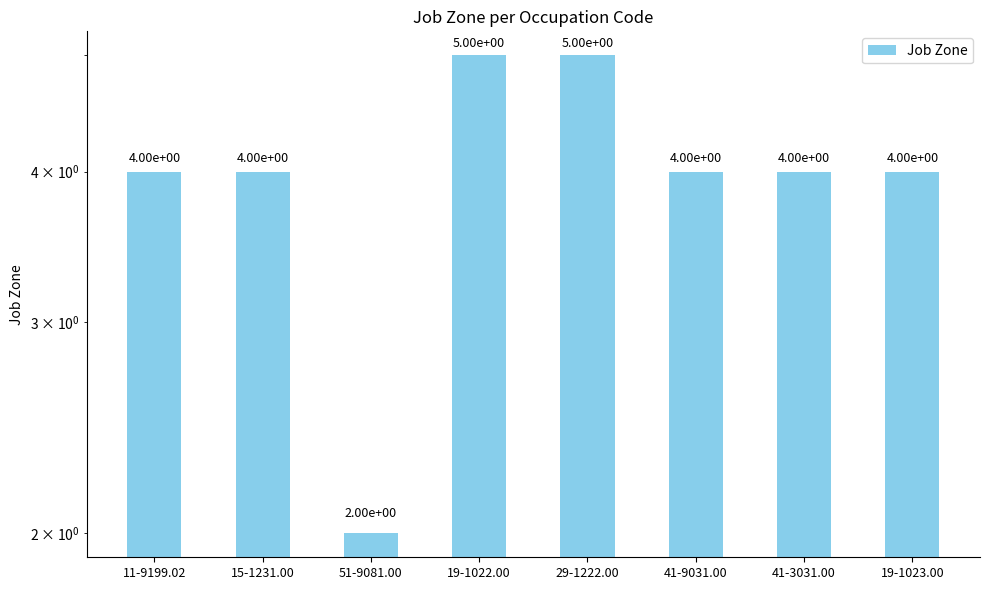

List the labels in order of value, smallest first.

51-9081.00, 11-9199.02, 15-1231.00, 41-9031.00, 41-3031.00, 19-1023.00, 19-1022.00, 29-1222.00